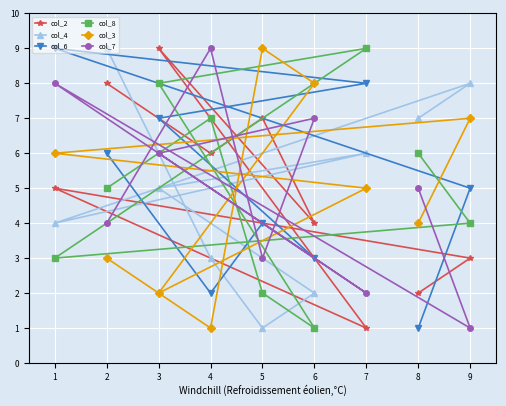

What is the difference between the col_4 values at 7 and 2?

3